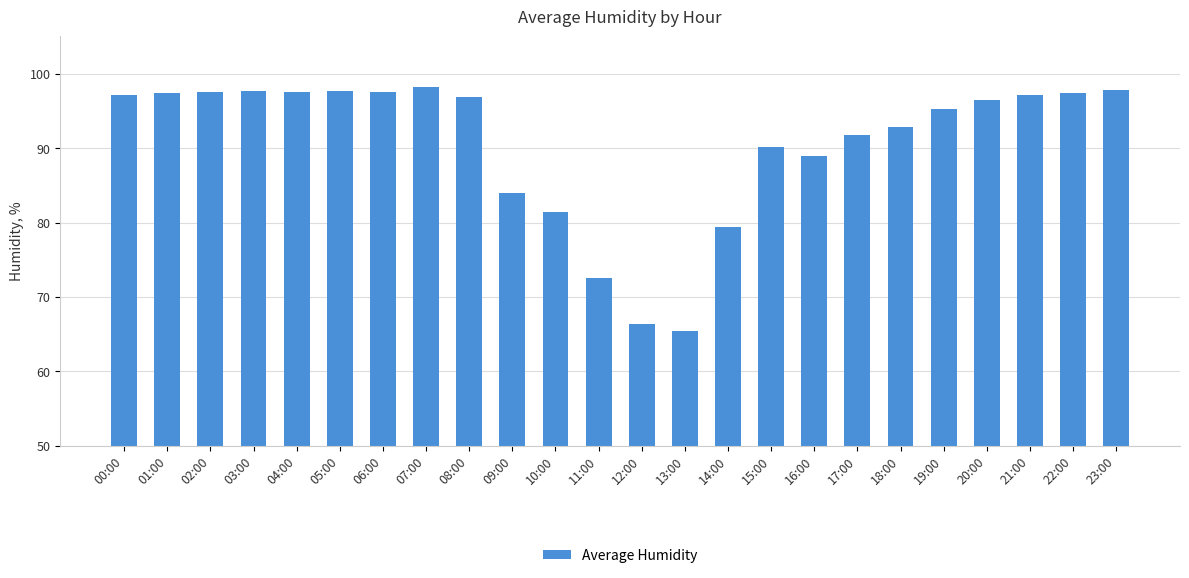

What is the ratio of the value at 11:00 to the value at 22:00?

0.7